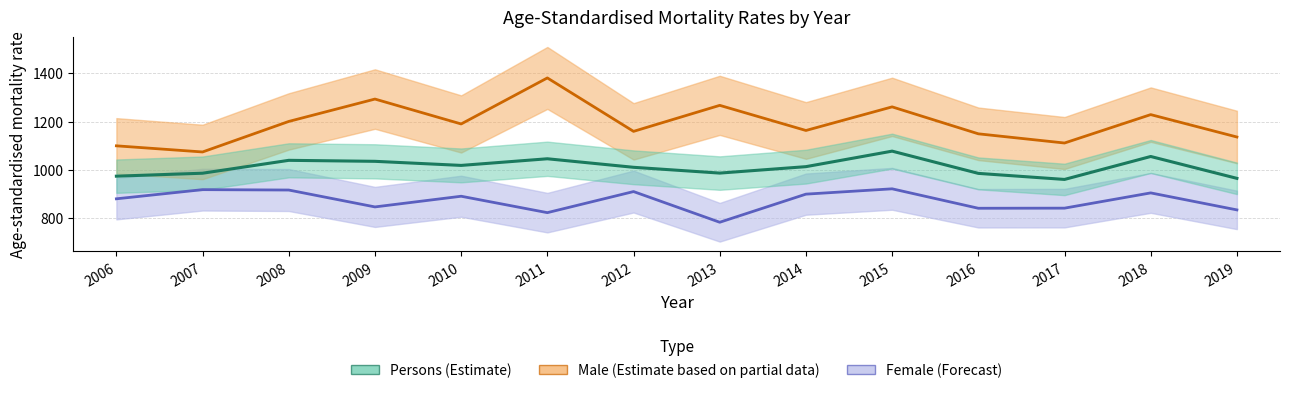

At how many categories does at least one series exceed 805?

14